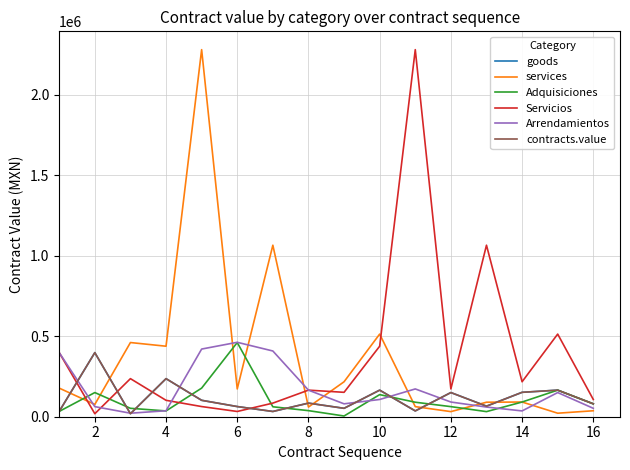

Reading right to left, extract all data points from this chart.

goods: 80000.0	165000.0	151500.0	65540.0	149998.9	36000.0	165000.0	52200.0	84448.0	32536.4	63087.5	101875.0	236350.0	18620.0	397860.0	33000.0
services: 37000.0	21811.9	91220.9	90000.0	31688.0	62608.7	513000.0	217000.0	60000.0	1064688.0	172500.0	2278584.0	437646.0	460487.5	76398.6	177525.2
Adquisiciones: 80000.0	165000.0	91220.9	31688.0	62608.7	90000.0	137160.0	4468.3	37750.0	61702.8	460487.5	177525.2	36000.0	52200.0	149998.9	33000.0
Servicios: 106992.0	513000.0	217000.0	1064688.0	172500.0	2278584.0	437646.0	151500.0	165000.0	84448.0	32536.4	63087.5	101875.0	236350.0	18620.0	397860.0
Arrendamientos: 52200.0	149998.9	36000.0	60000.0	91220.9	172500.0	106992.0	80000.0	165000.0	408000.0	462000.0	420000.0	37000.0	21811.9	62608.7	397860.0
contracts.value: 80000.0	165000.0	151500.0	65540.0	149998.9	36000.0	165000.0	52200.0	84448.0	32536.4	63087.5	101875.0	236350.0	18620.0	397860.0	33000.0